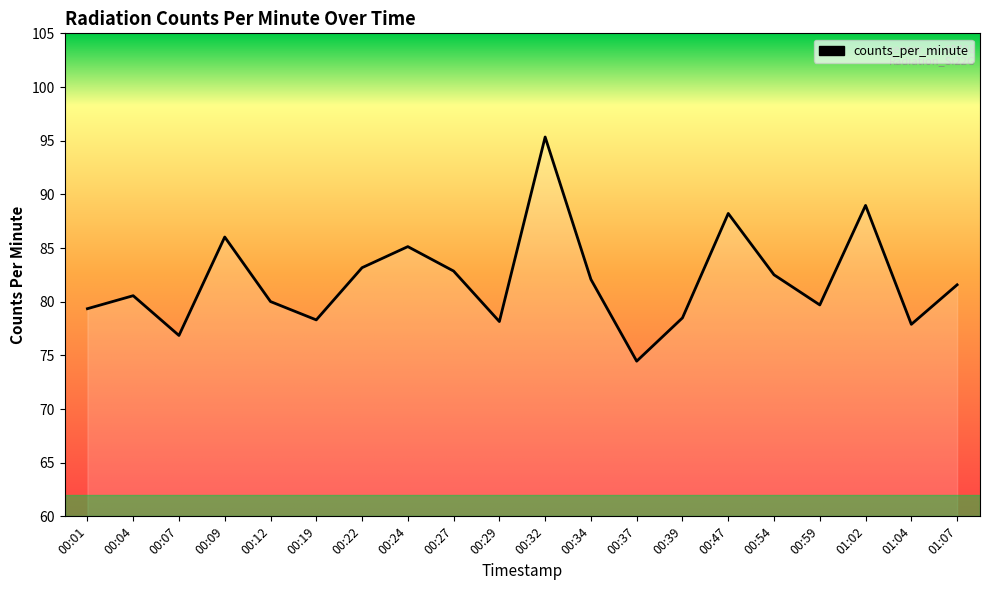

What value does the data have at 00:54?

82.5